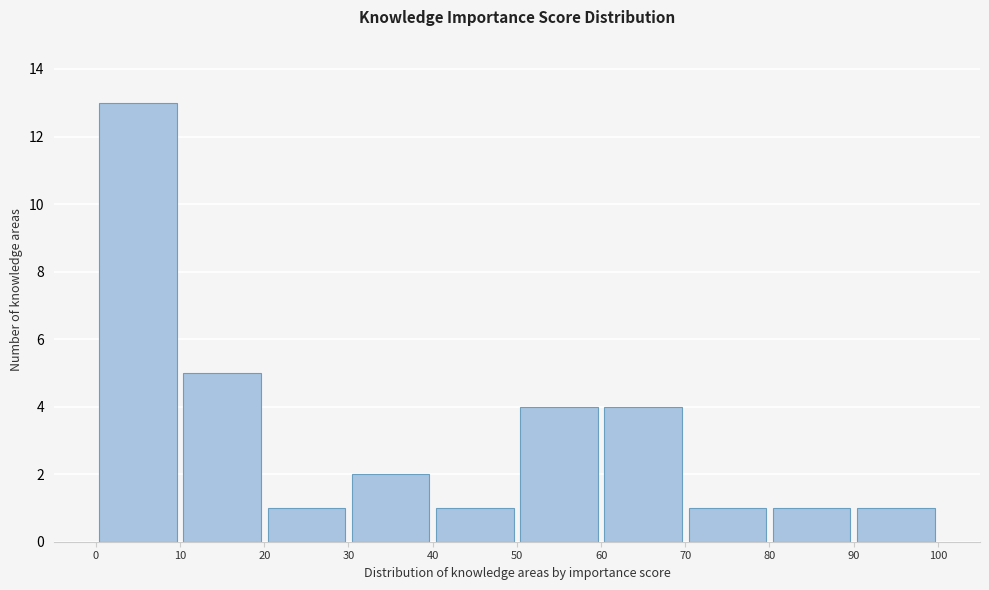

Which range on the x-axis has the tallest bar?

0 to 10